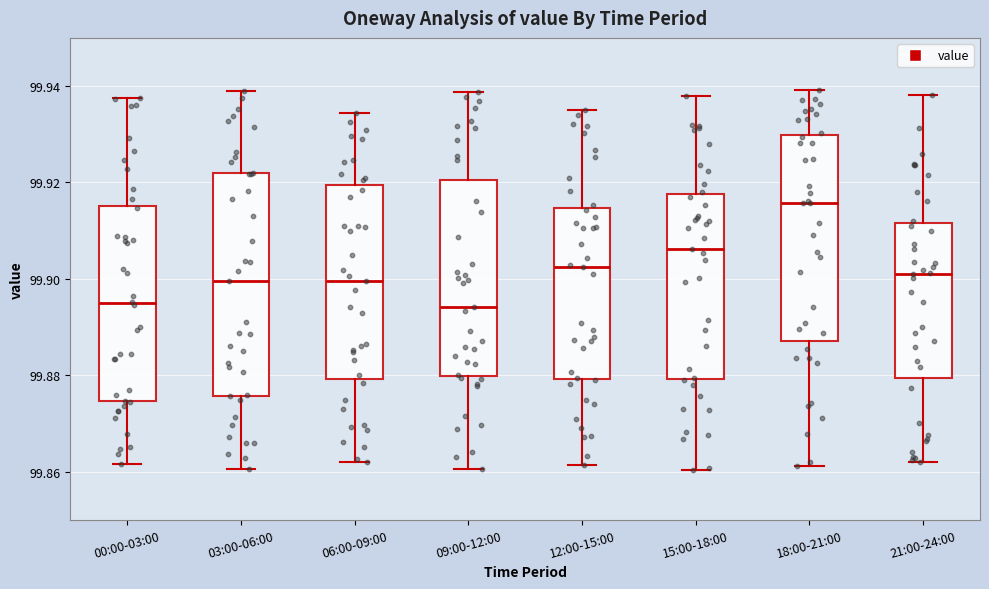

Reading left to right, transcribe this box plot: for each box, give where its median line is, the range the box spans, and where its two whiskers end, as read against the y-axis. The values are not printed on the chart, so give them approximately, as read against the axis.

00:00-03:00: median 99.894, box 99.874 to 99.916, whiskers 99.862 to 99.938
03:00-06:00: median 99.900, box 99.876 to 99.922, whiskers 99.860 to 99.938
06:00-09:00: median 99.900, box 99.880 to 99.920, whiskers 99.862 to 99.934
09:00-12:00: median 99.894, box 99.880 to 99.920, whiskers 99.860 to 99.938
12:00-15:00: median 99.902, box 99.880 to 99.914, whiskers 99.862 to 99.934
15:00-18:00: median 99.906, box 99.880 to 99.918, whiskers 99.860 to 99.938
18:00-21:00: median 99.916, box 99.888 to 99.930, whiskers 99.862 to 99.940
21:00-24:00: median 99.900, box 99.880 to 99.912, whiskers 99.862 to 99.938